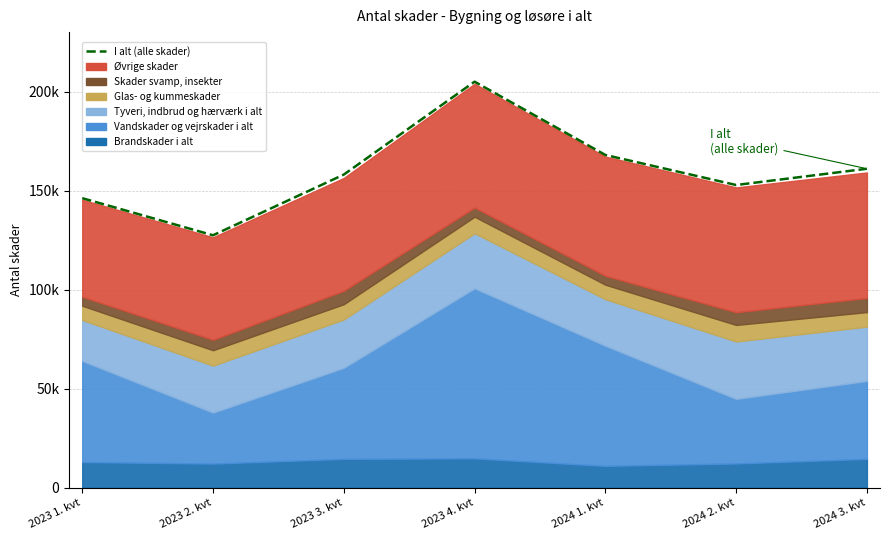

List the labels in order of value, largest first.

2023 4. kvt, 2024 1. kvt, 2024 3. kvt, 2023 3. kvt, 2024 2. kvt, 2023 1. kvt, 2023 2. kvt